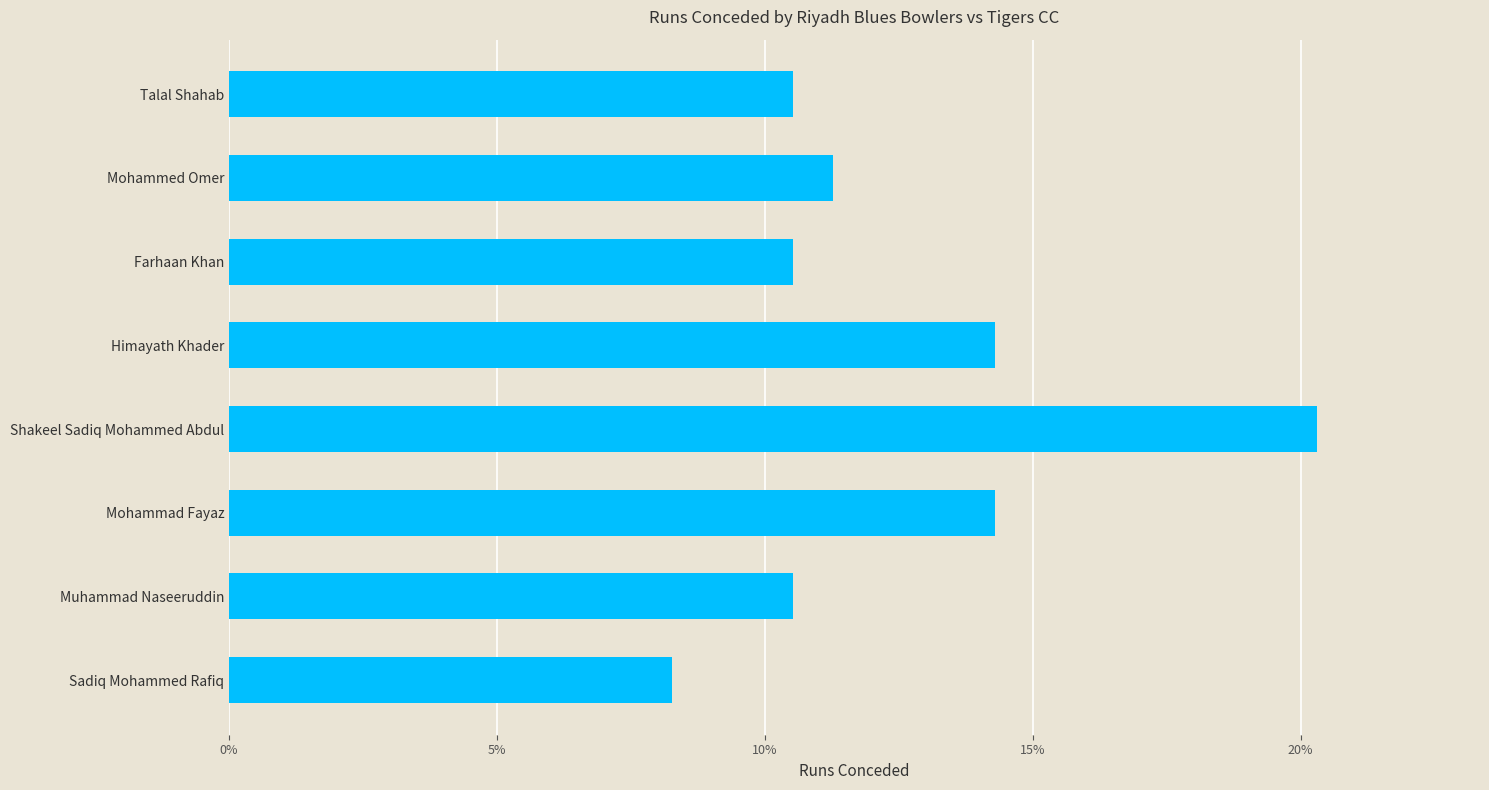

What is the difference between the second highest and minimum values?

0.1